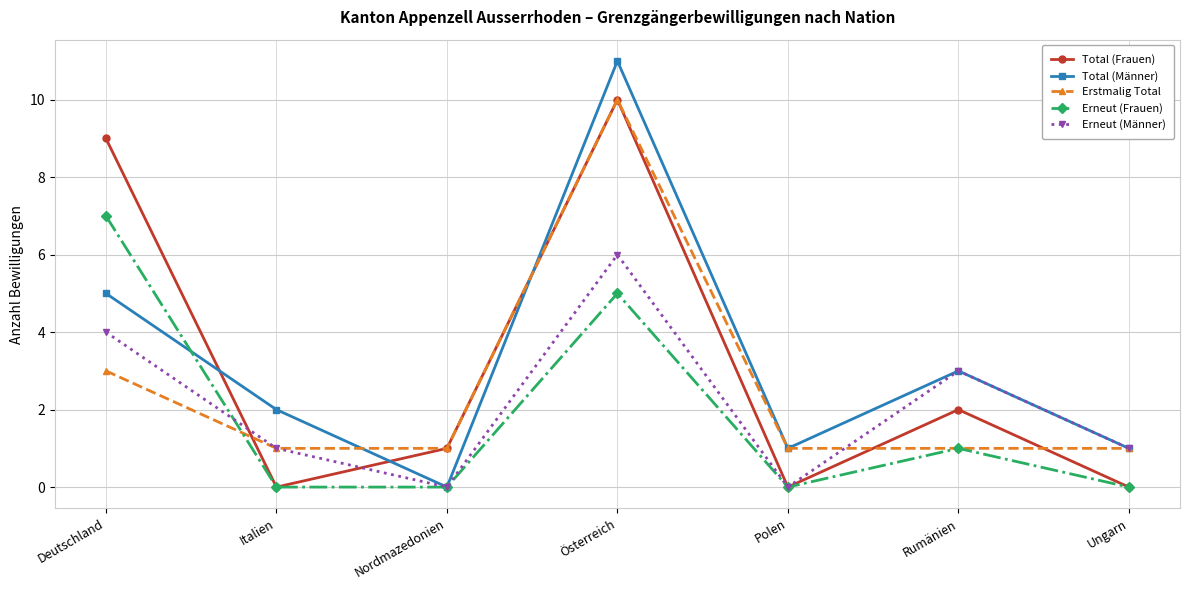

What is the difference between the maximum and minimum values in the Erstmalig Total series?

9